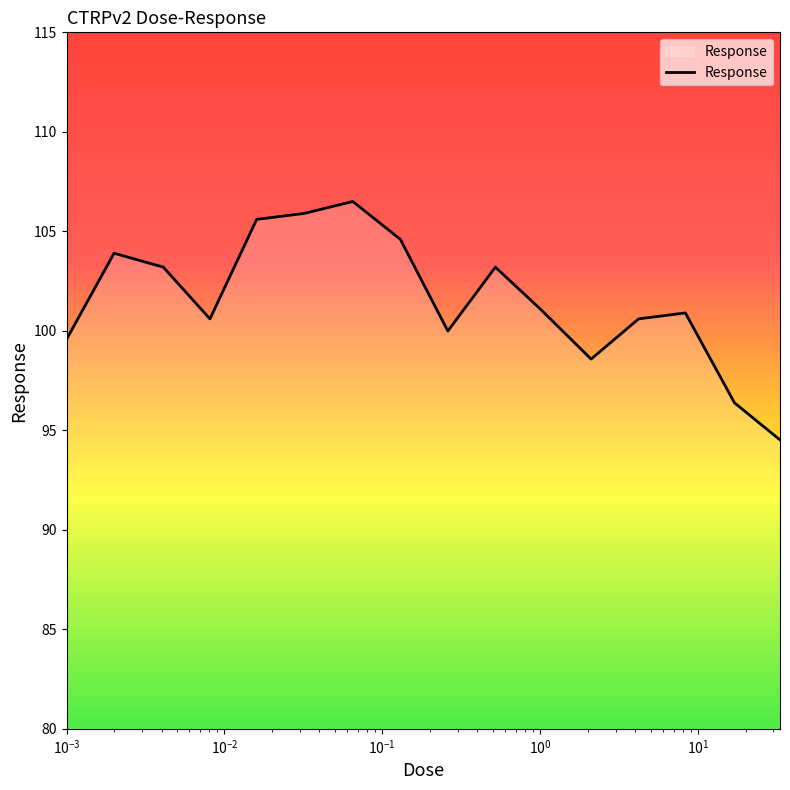

What is the difference between the maximum and minimum values?

12.0